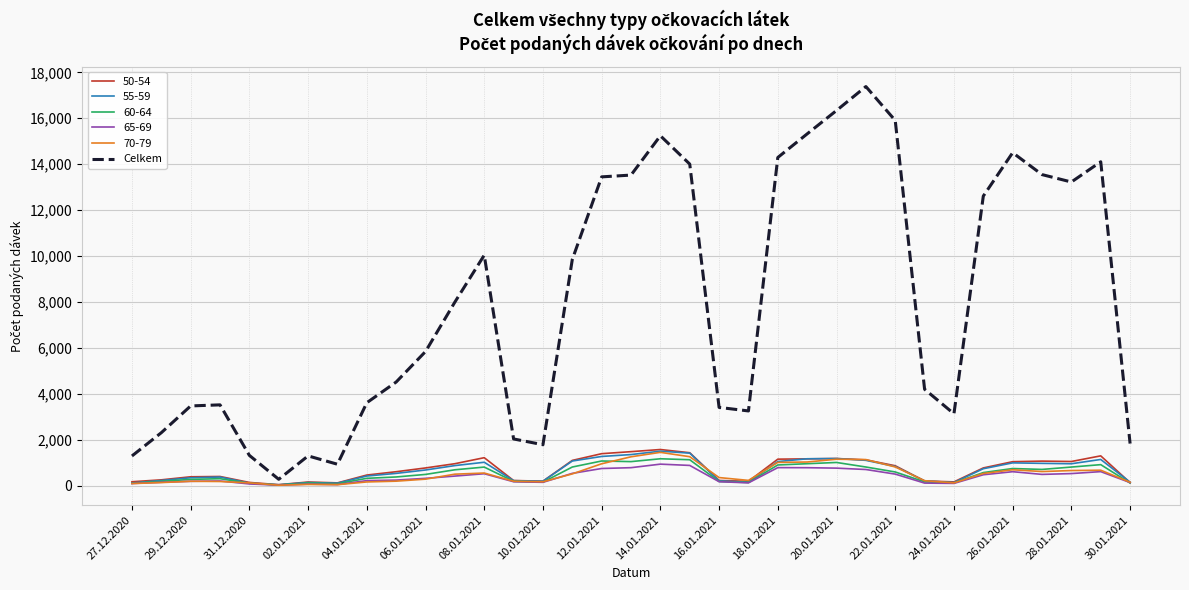

How many lines are shown in the chart?

6